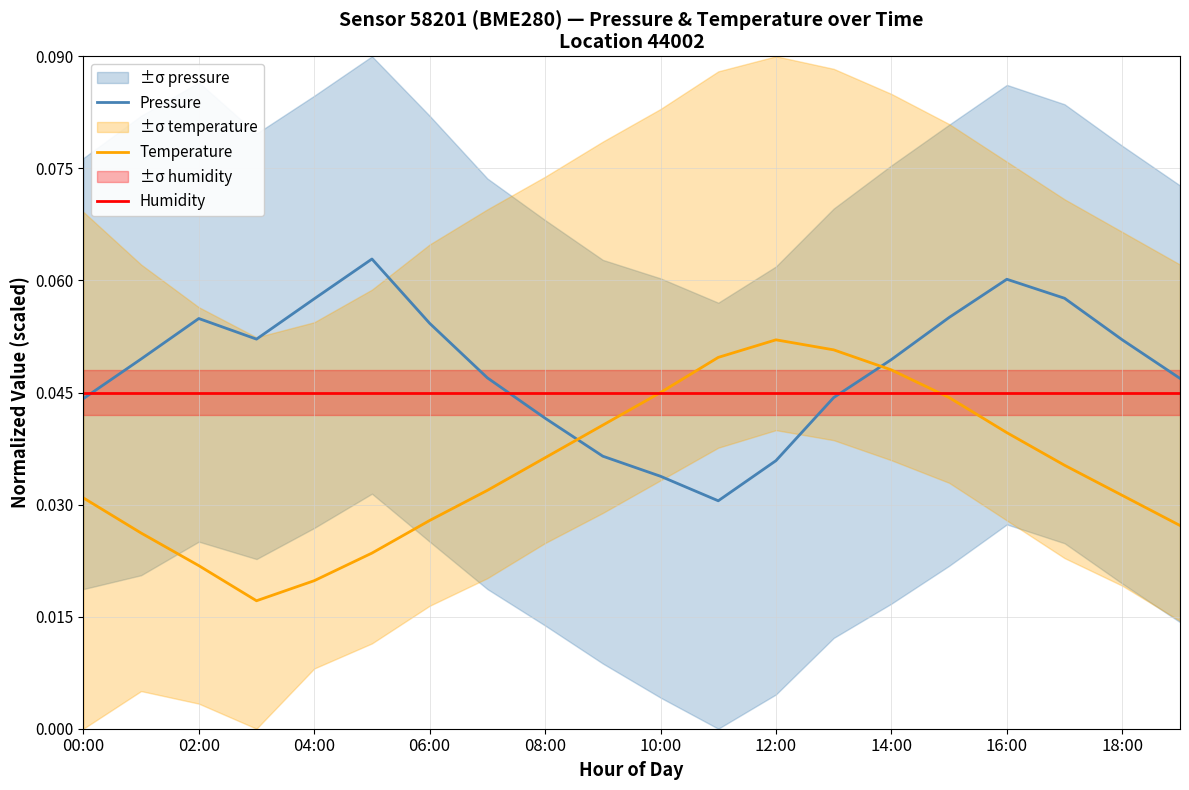

What is the sum of all Temperature values?

0.7